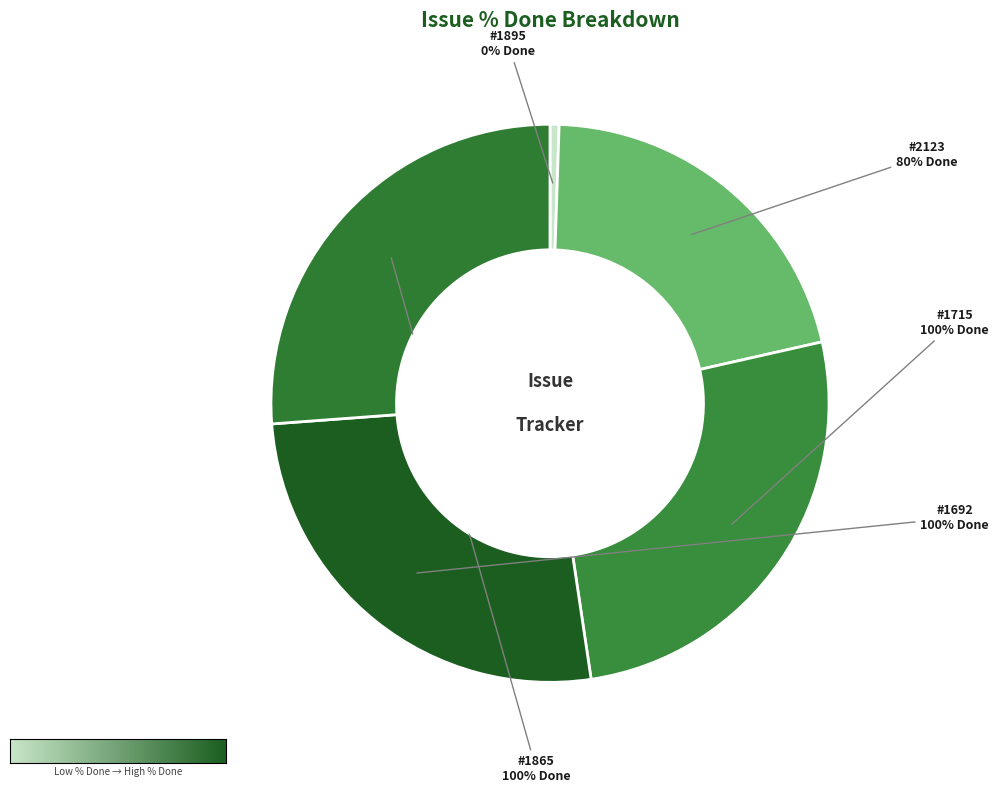

Between #1895 and #1865, which is larger?

#1865